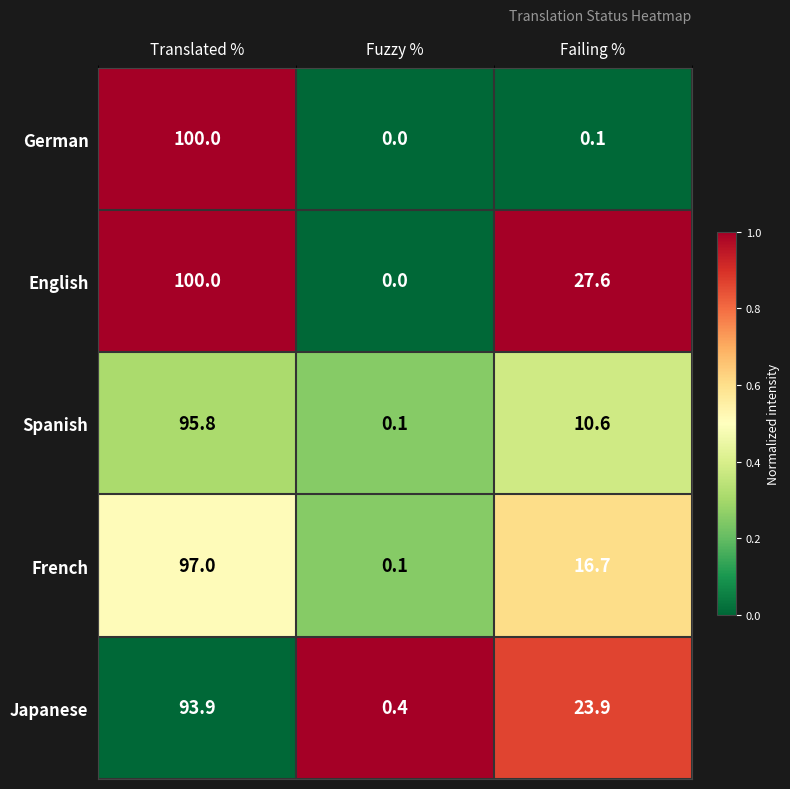

How many series are shown in this chart?

5